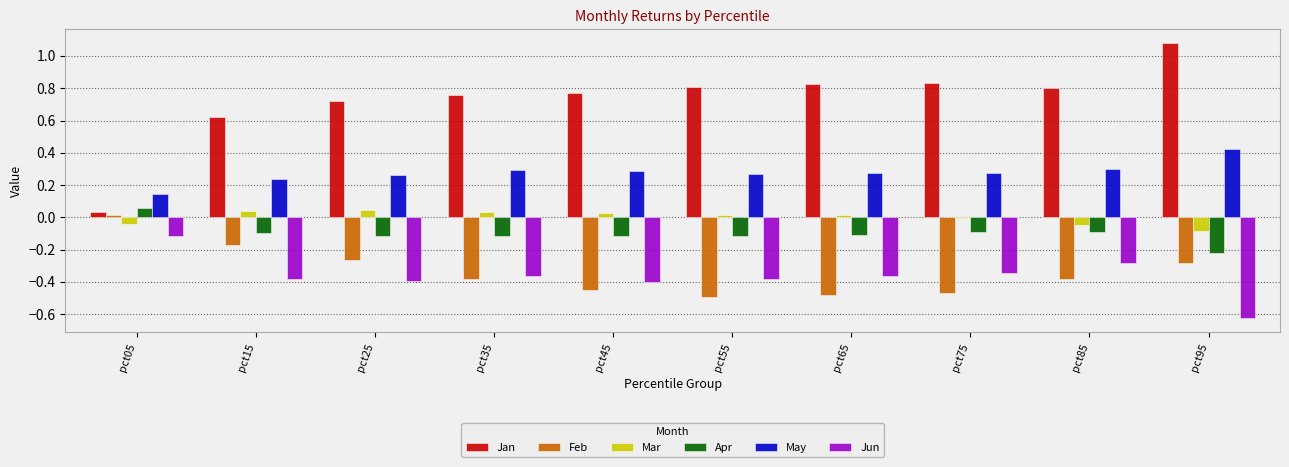

Which series has the largest total across all categories?

Jan